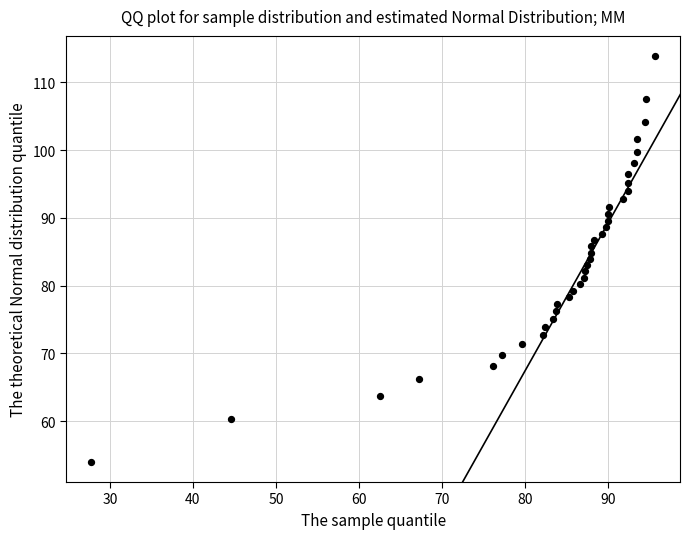

What is the range of Y values (max minus min)?

59.8